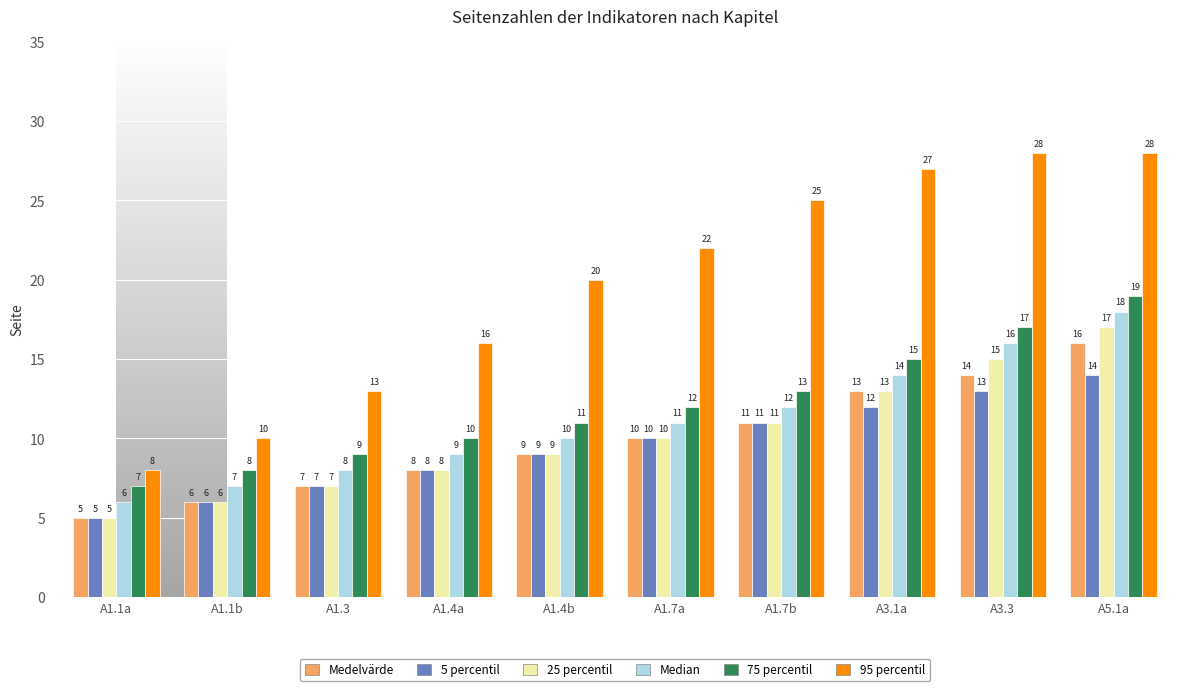

Reading left to right, list all the values displayed in this chart.

Medelvärde: A1.1a=5	A1.1b=6	A1.3=7	A1.4a=8	A1.4b=9	A1.7a=10	A1.7b=11	A3.1a=13	A3.3=14	A5.1a=16
5 percentil: A1.1a=5	A1.1b=6	A1.3=7	A1.4a=8	A1.4b=9	A1.7a=10	A1.7b=11	A3.1a=12	A3.3=13	A5.1a=14
25 percentil: A1.1a=5	A1.1b=6	A1.3=7	A1.4a=8	A1.4b=9	A1.7a=10	A1.7b=11	A3.1a=13	A3.3=15	A5.1a=17
Median: A1.1a=6	A1.1b=7	A1.3=8	A1.4a=9	A1.4b=10	A1.7a=11	A1.7b=12	A3.1a=14	A3.3=16	A5.1a=18
75 percentil: A1.1a=7	A1.1b=8	A1.3=9	A1.4a=10	A1.4b=11	A1.7a=12	A1.7b=13	A3.1a=15	A3.3=17	A5.1a=19
95 percentil: A1.1a=8	A1.1b=10	A1.3=13	A1.4a=16	A1.4b=20	A1.7a=22	A1.7b=25	A3.1a=27	A3.3=28	A5.1a=28